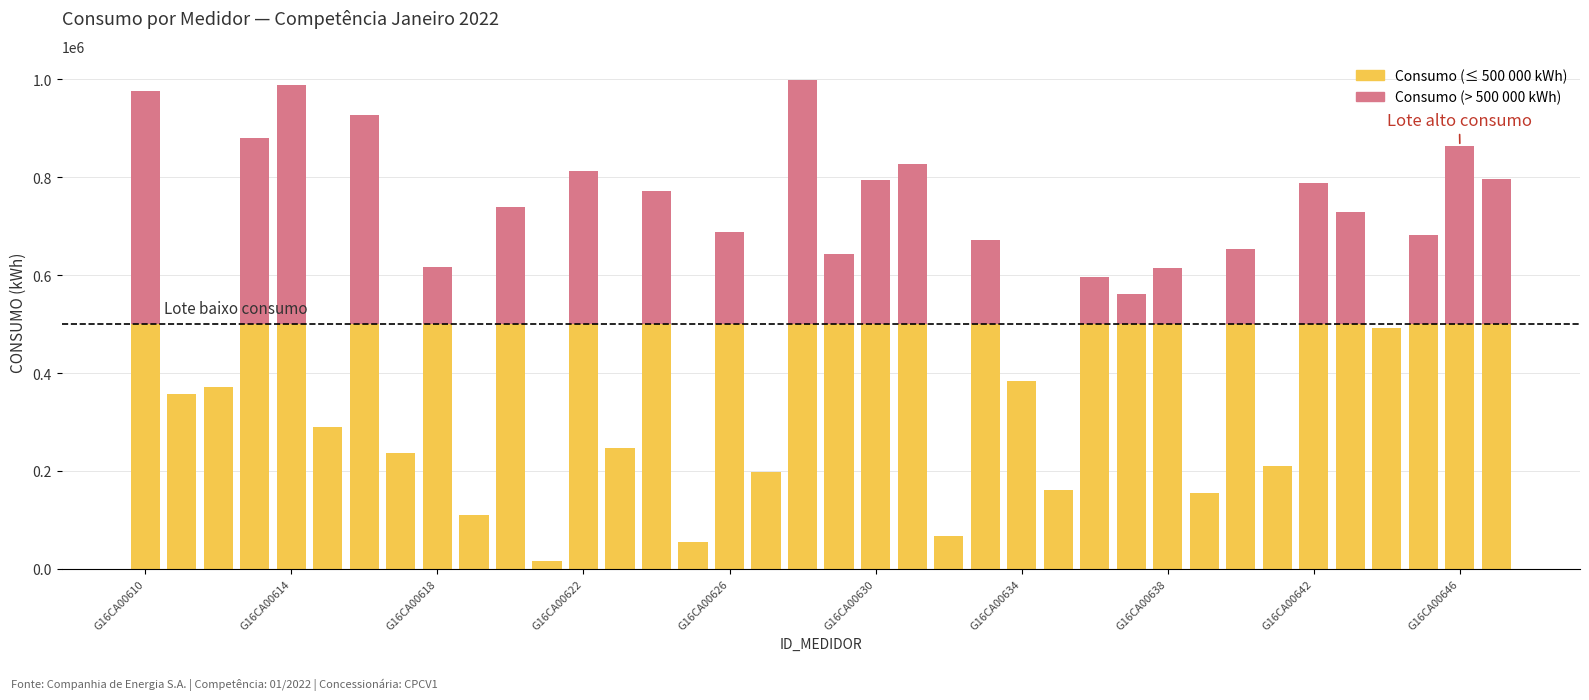

Are the bars horizontal?

No